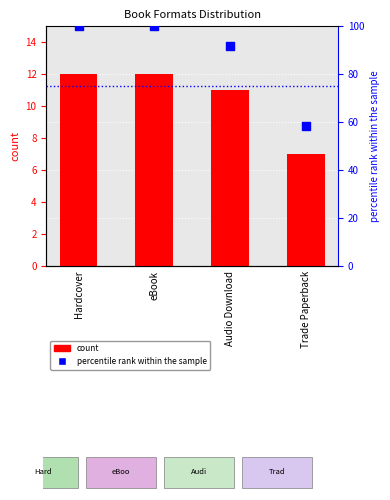

Which series has the largest total across all categories?

percentile rank within the sample